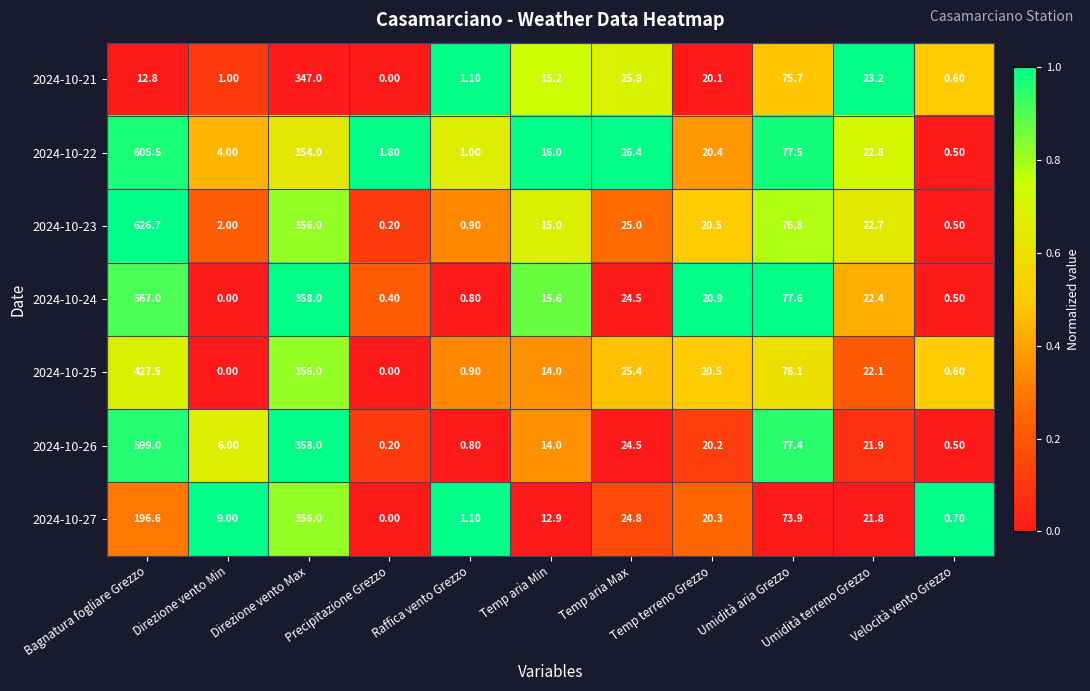

List the series in order of their peak value, highest first.

2024-10-23, 2024-10-22, 2024-10-26, 2024-10-24, 2024-10-25, 2024-10-27, 2024-10-21